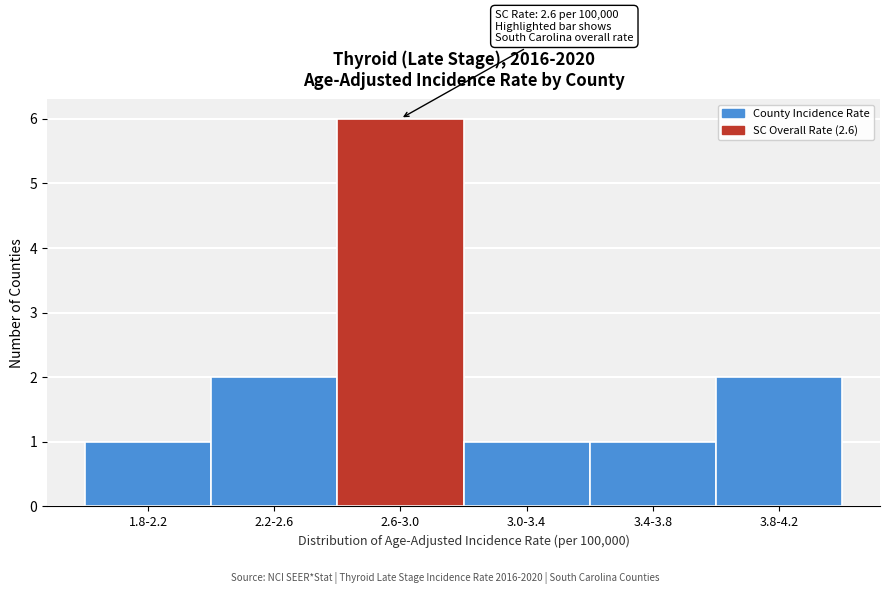

Reading left to right, transcribe all the data shown in this chart.

1	2	6	1	1	2